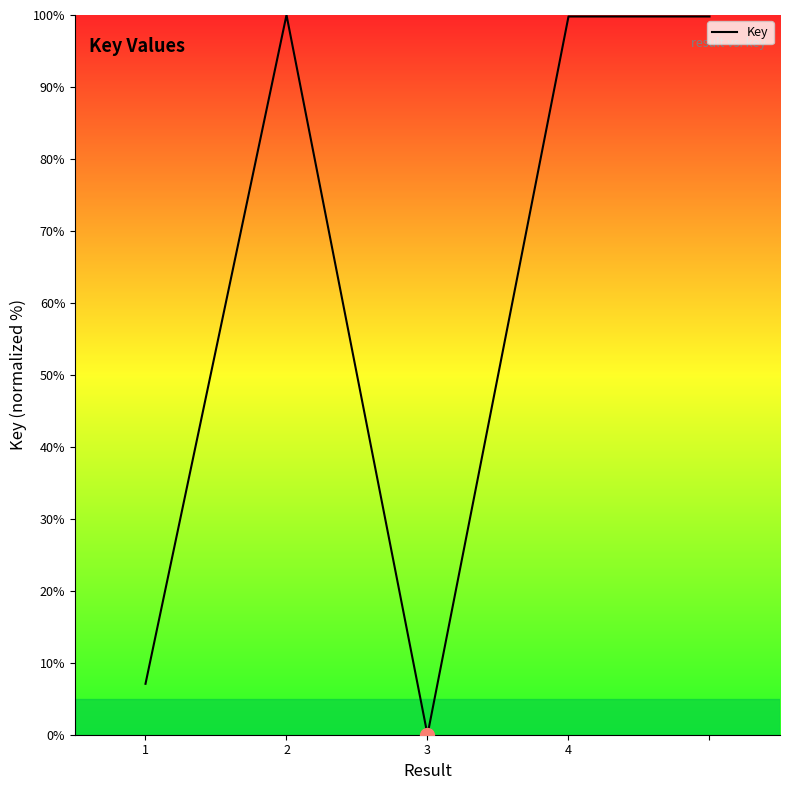

What is the maximum value shown in the chart?

100.0